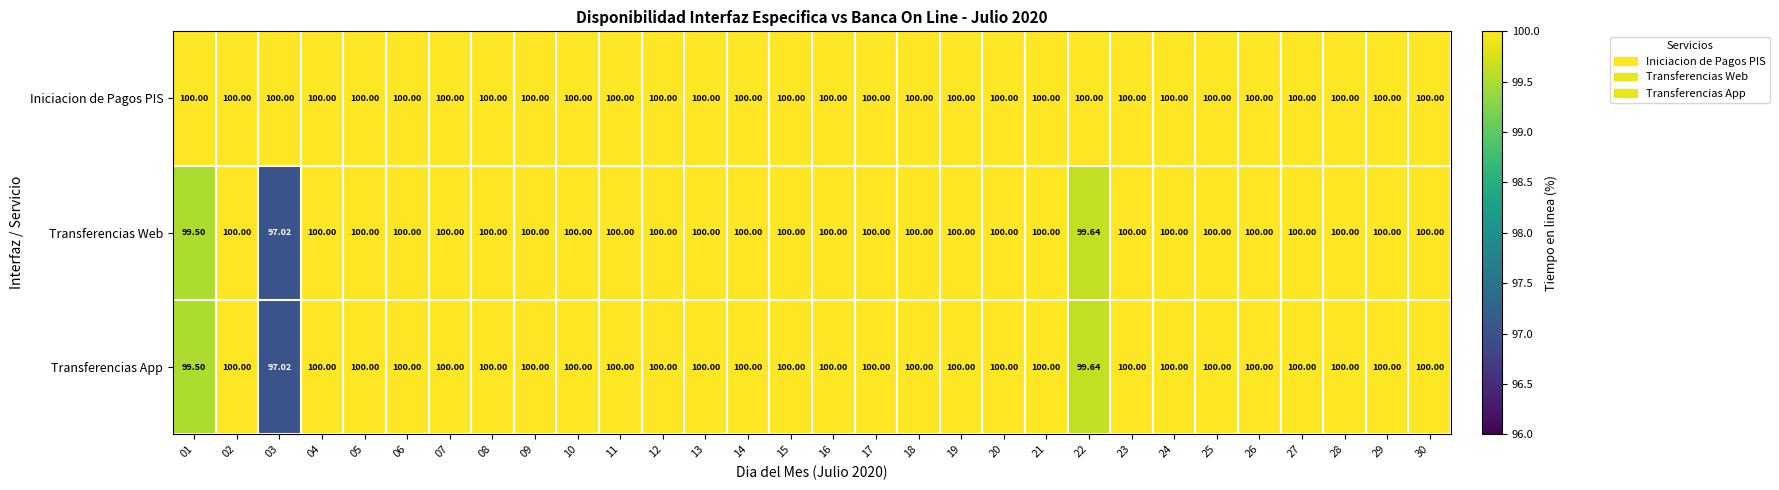

Reading left to right, extract all data points from this chart.

Iniciacion de Pagos PIS: 01=100.0	02=100.0	03=100.0	04=100.0	05=100.0	06=100.0	07=100.0	08=100.0	09=100.0	10=100.0	11=100.0	12=100.0	13=100.0	14=100.0	15=100.0	16=100.0	17=100.0	18=100.0	19=100.0	20=100.0	21=100.0	22=100.0	23=100.0	24=100.0	25=100.0	26=100.0	27=100.0	28=100.0	29=100.0	30=100.0
Transferencias Web: 01=99.5	02=100.0	03=97.0	04=100.0	05=100.0	06=100.0	07=100.0	08=100.0	09=100.0	10=100.0	11=100.0	12=100.0	13=100.0	14=100.0	15=100.0	16=100.0	17=100.0	18=100.0	19=100.0	20=100.0	21=100.0	22=99.6	23=100.0	24=100.0	25=100.0	26=100.0	27=100.0	28=100.0	29=100.0	30=100.0
Transferencias App: 01=99.5	02=100.0	03=97.0	04=100.0	05=100.0	06=100.0	07=100.0	08=100.0	09=100.0	10=100.0	11=100.0	12=100.0	13=100.0	14=100.0	15=100.0	16=100.0	17=100.0	18=100.0	19=100.0	20=100.0	21=100.0	22=99.6	23=100.0	24=100.0	25=100.0	26=100.0	27=100.0	28=100.0	29=100.0	30=100.0